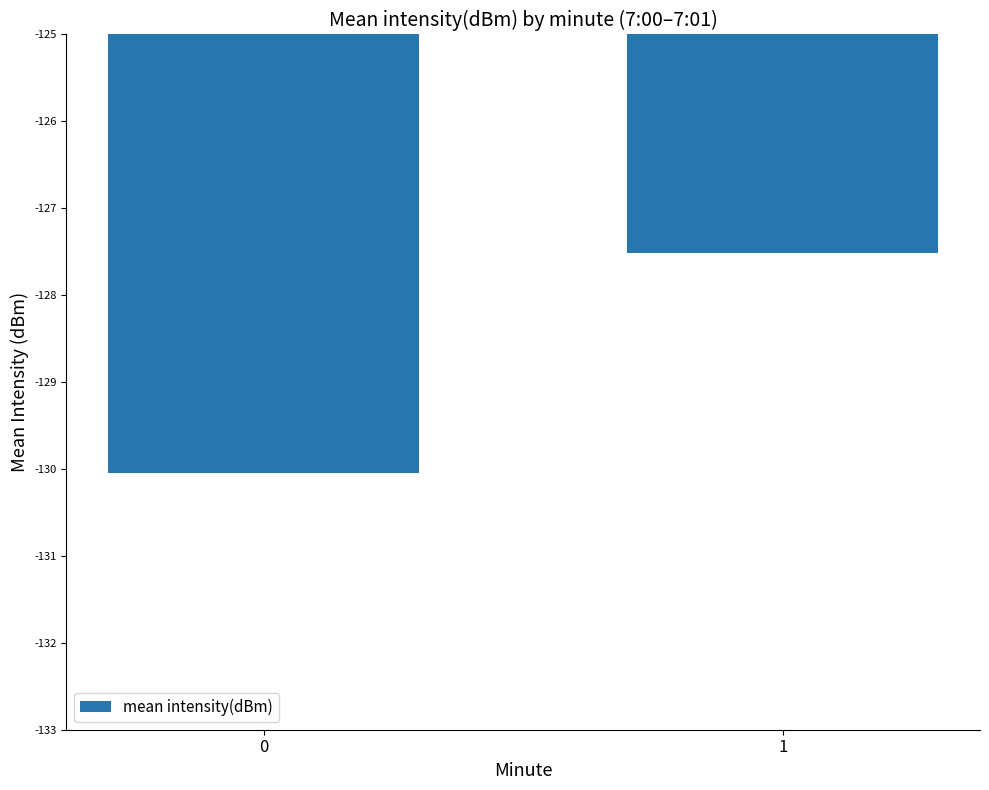

List the labels in order of value, largest first.

1, 0